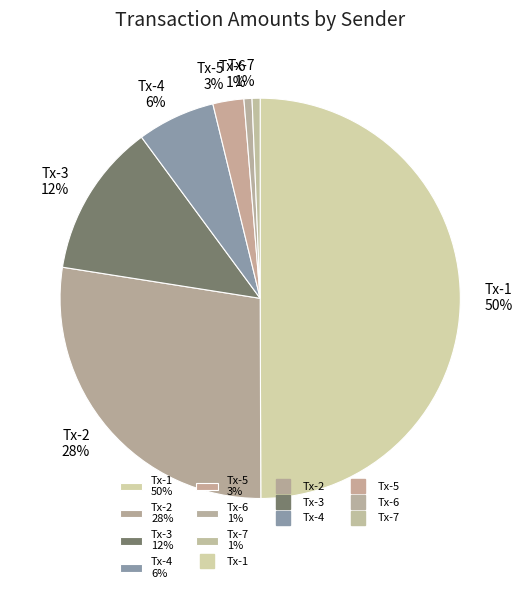

Do Tx-1 50% and Tx-2 28% together represent more than half of the pie?

Yes